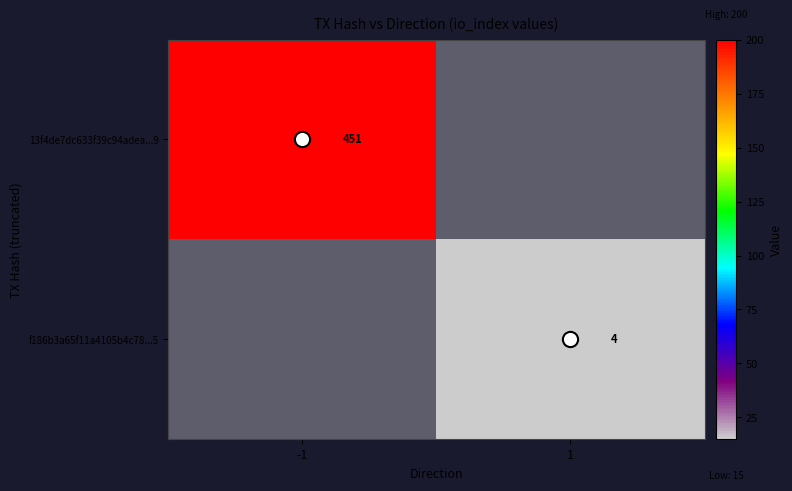

At how many categories does at least one series exceed 323?

1